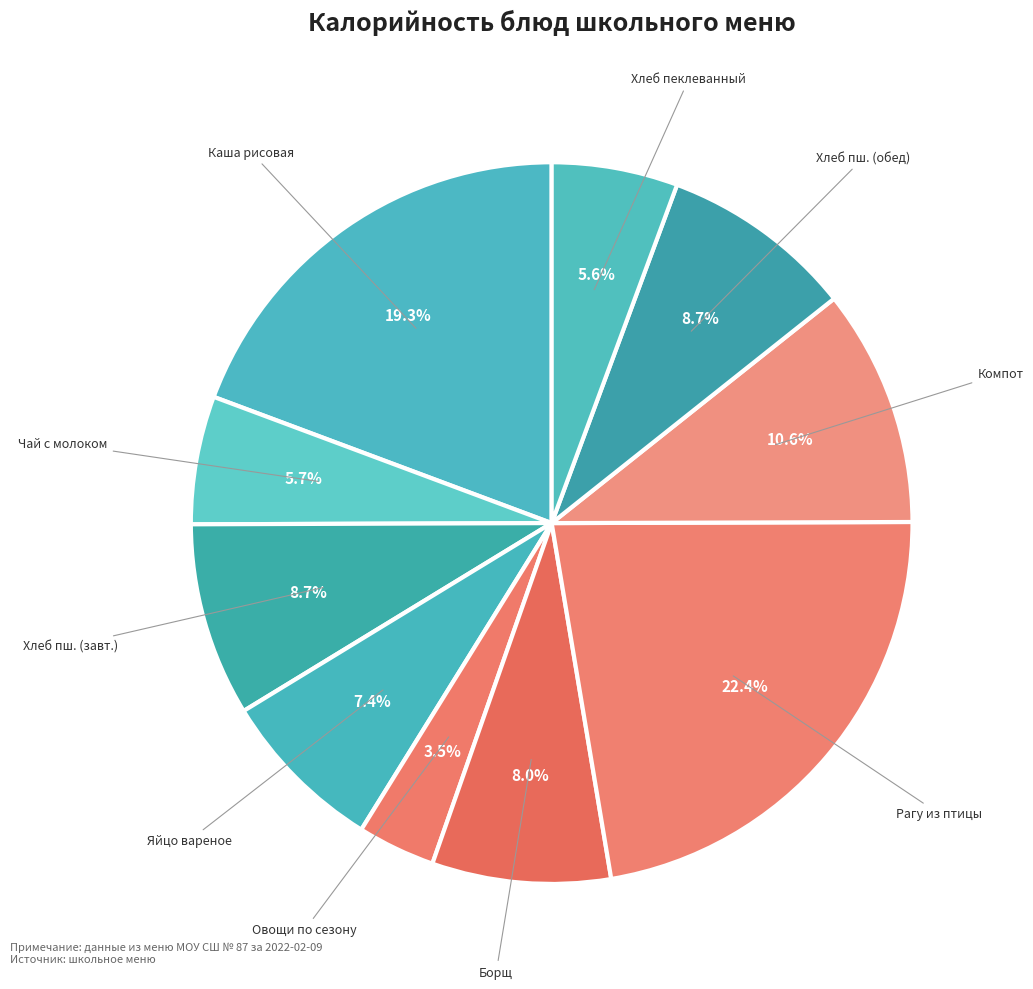

Does any single category account for the majority?

No